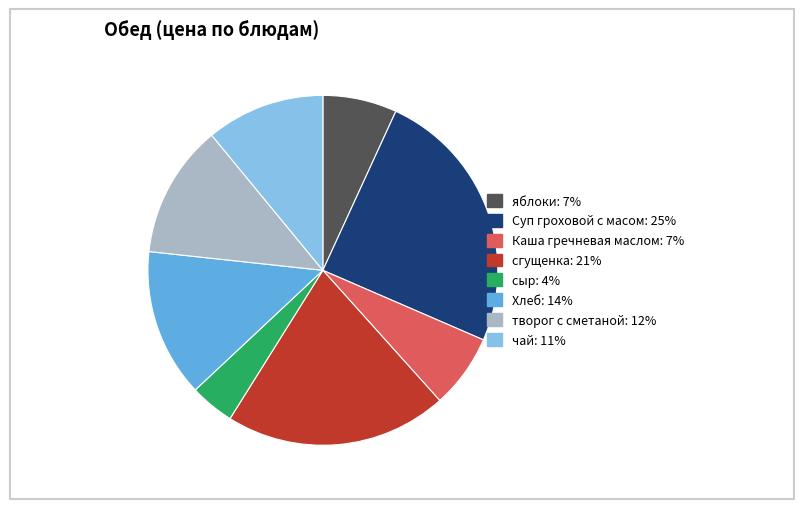

What is the smallest slice in the pie chart?

сыр